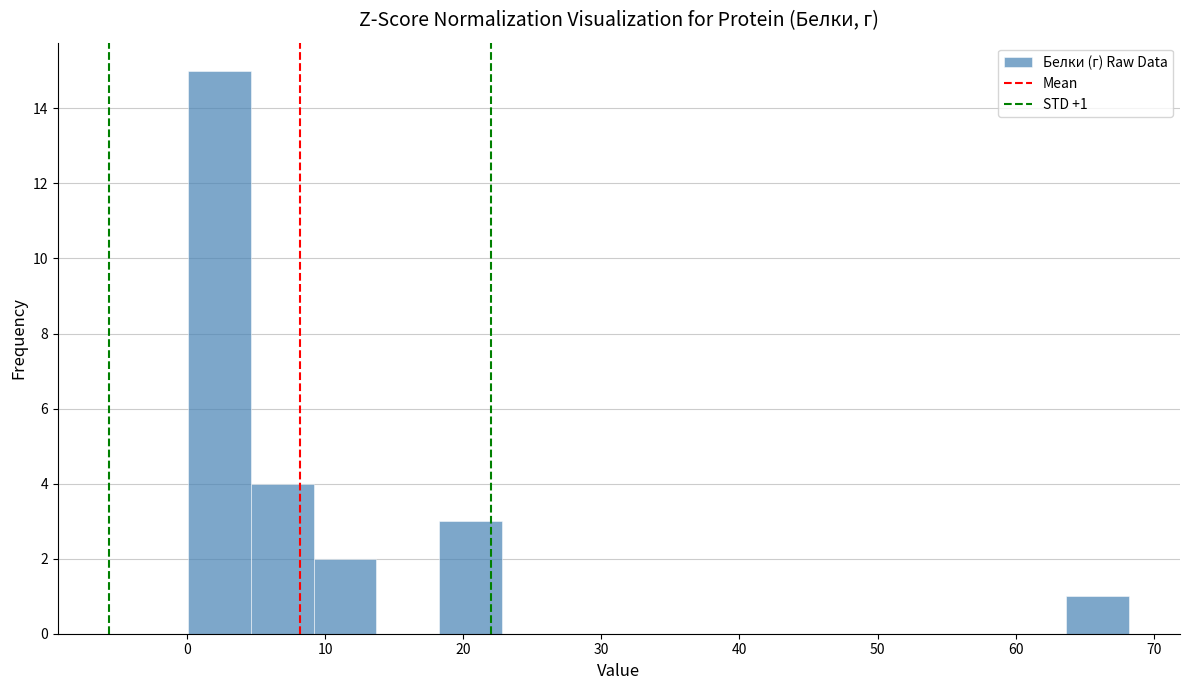

Over which range of the x-axis is the bar tallest?

0 to 5